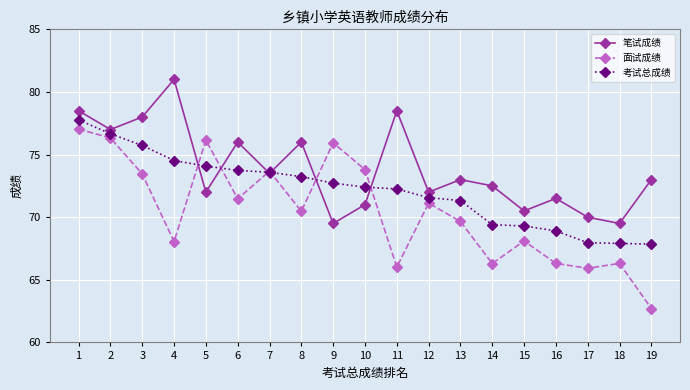

What is the sum of all 面试成绩 values?

1338.8